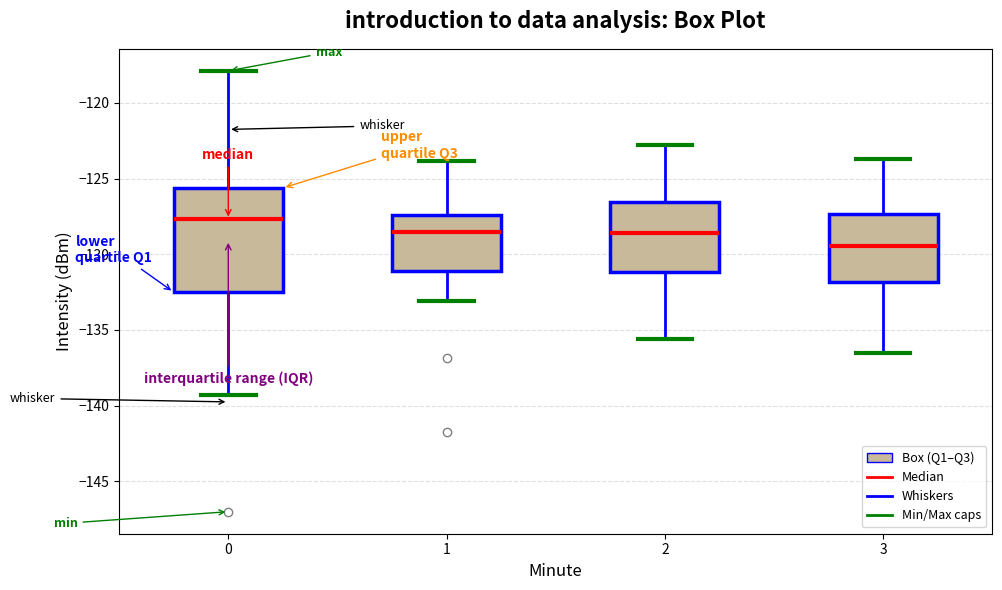

Where is the lower edge of the box at x = 2 on the y-axis? The values are not printed on the chart, so give them approximately, as read against the axis.

-131.0